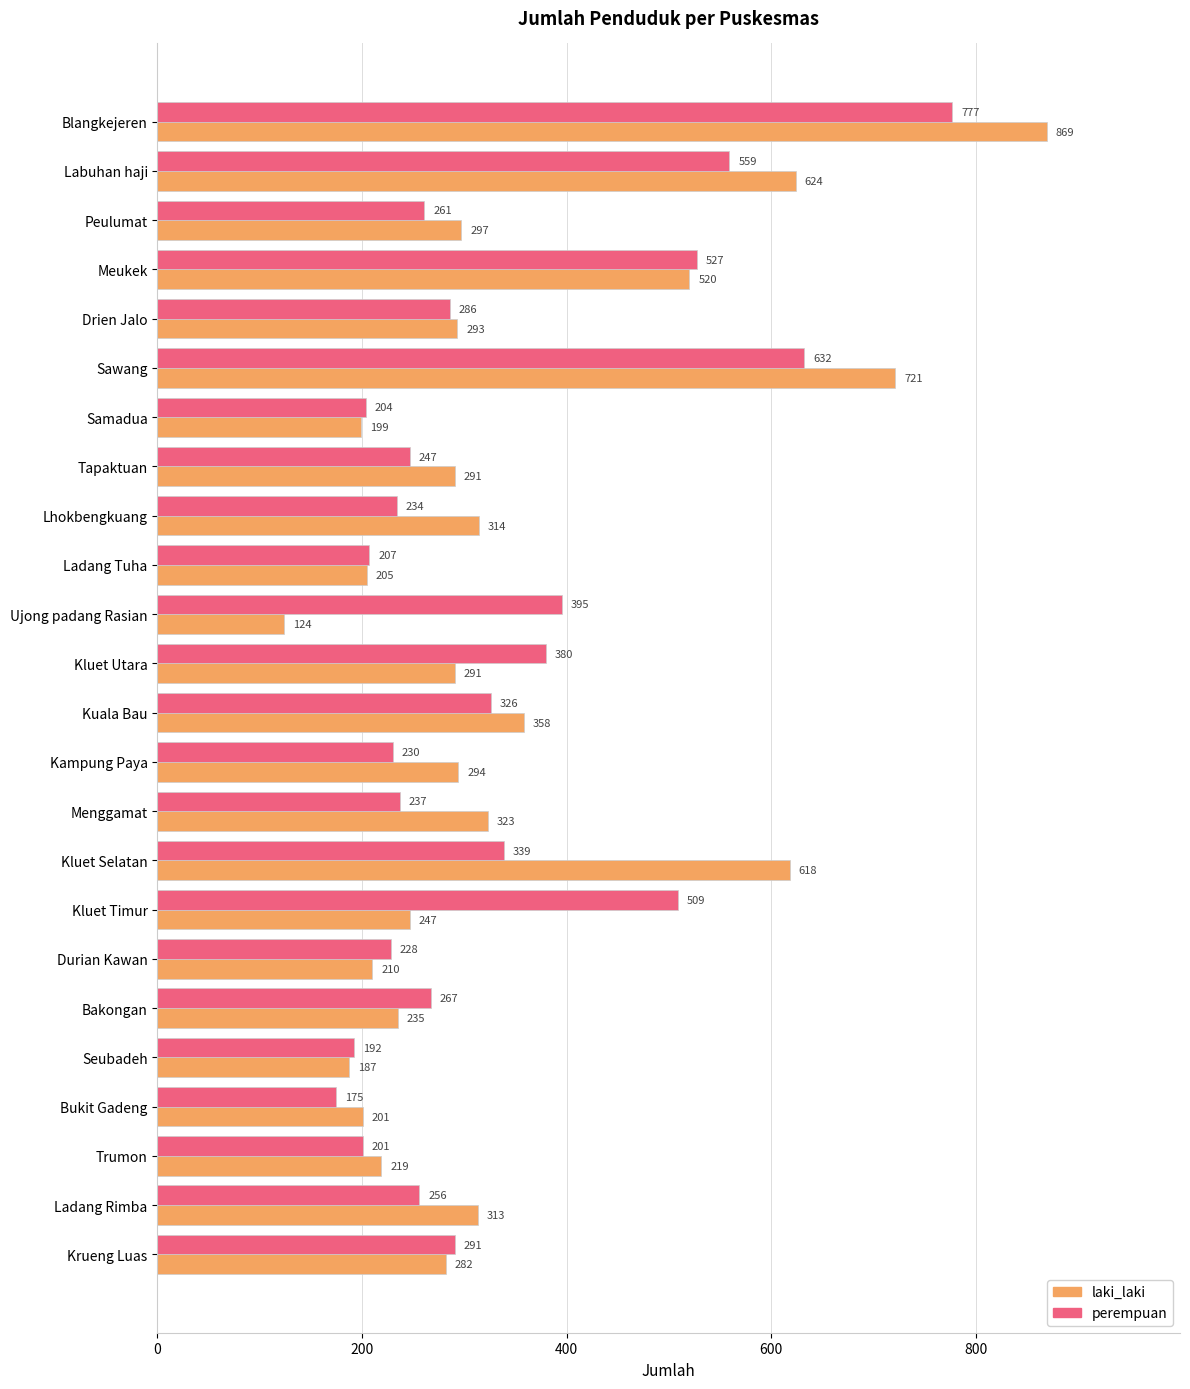

The perempuan series shows 632 at Sawang. True or false?

True